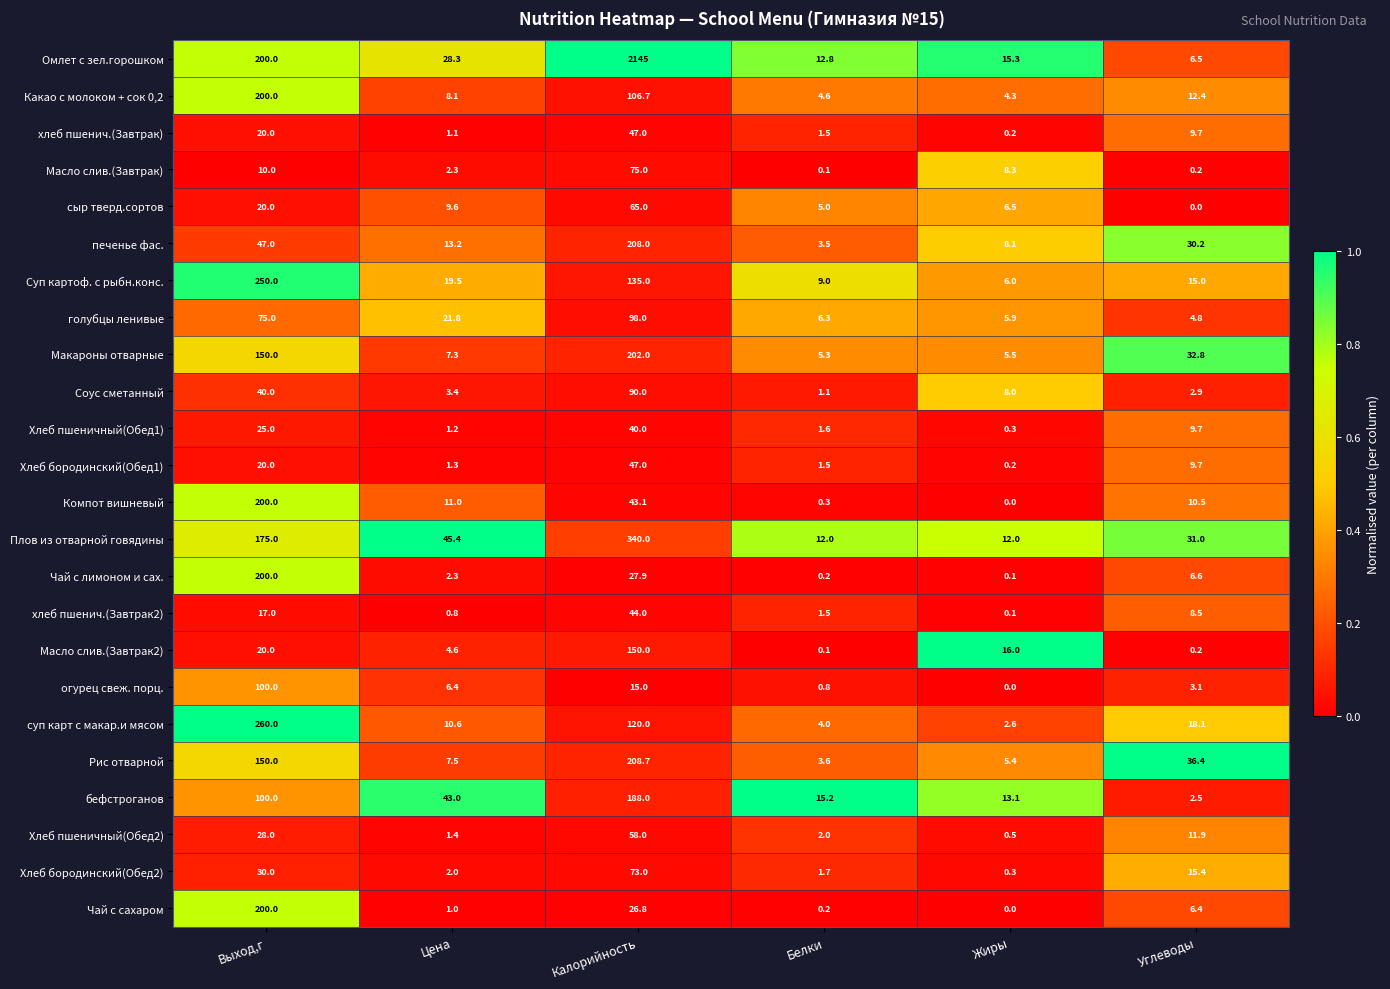

What is the difference between the maximum and minimum values in the хлеб пшенич.(Завтрак2) series?

43.9